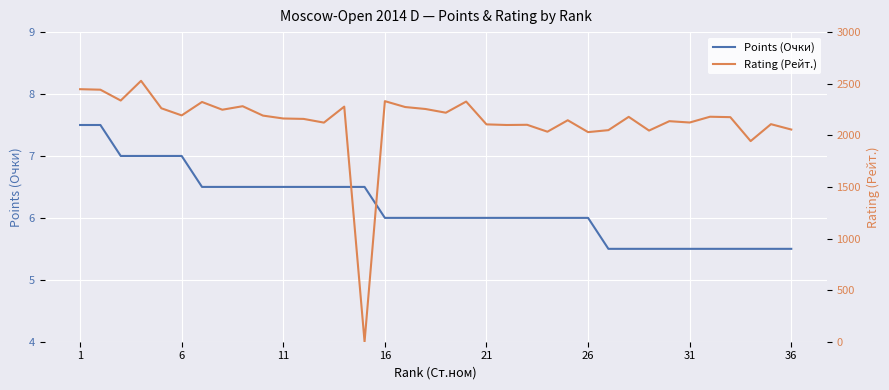

Where does the Points (Очки) series first go above 6?

1